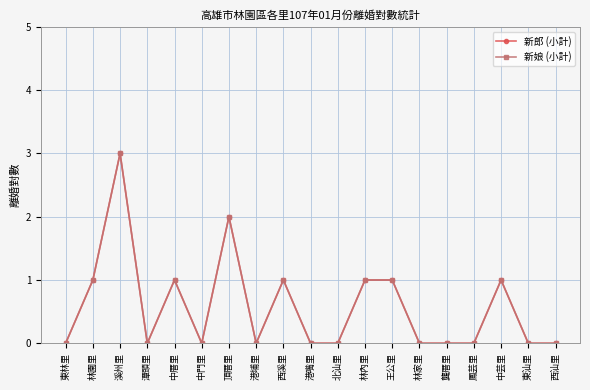

True or false: 新娘 (小計) and 新郎 (小計) cross at least once.

False